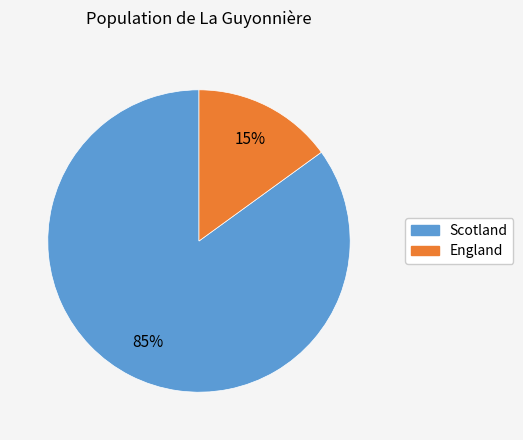

Which slice is the largest?

Scotland